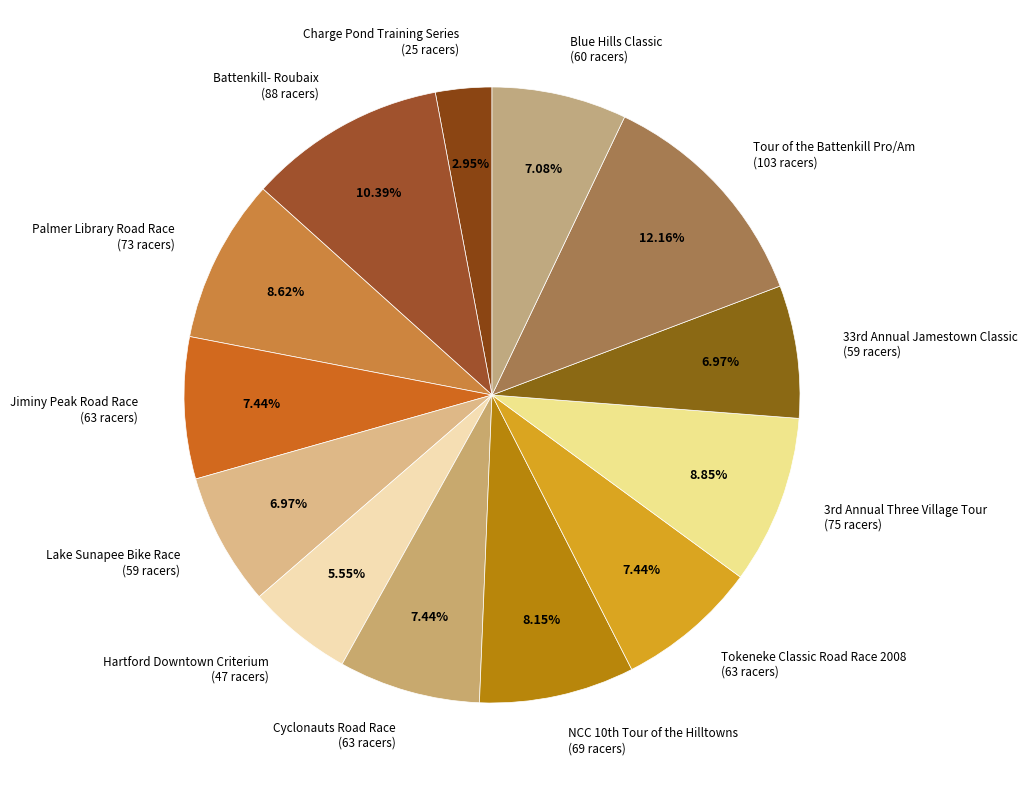

Does any single category account for the majority?

No